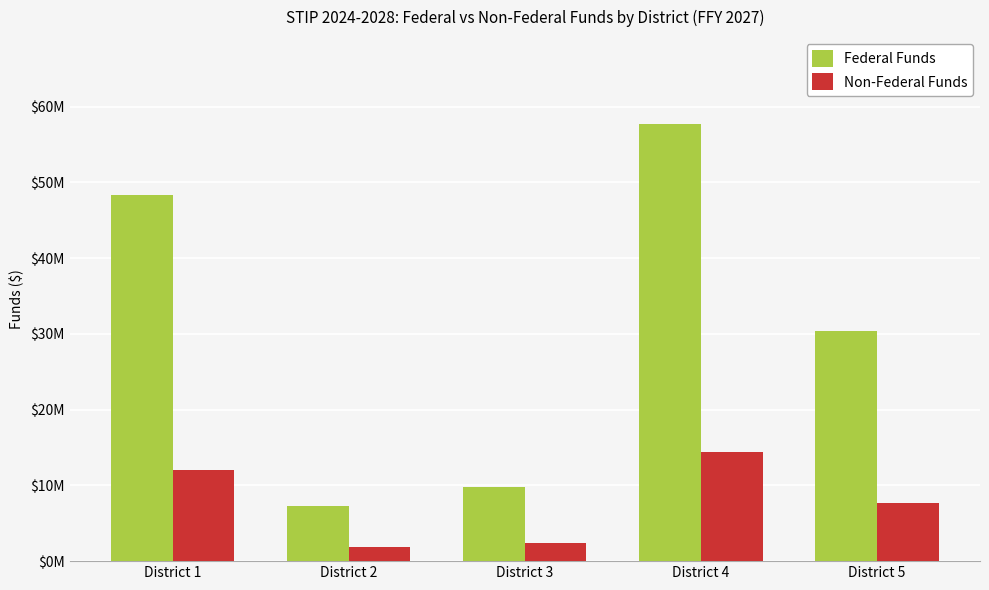

Is the value of Federal Funds at District 1 greater than the value of Non-Federal Funds at District 4?

Yes